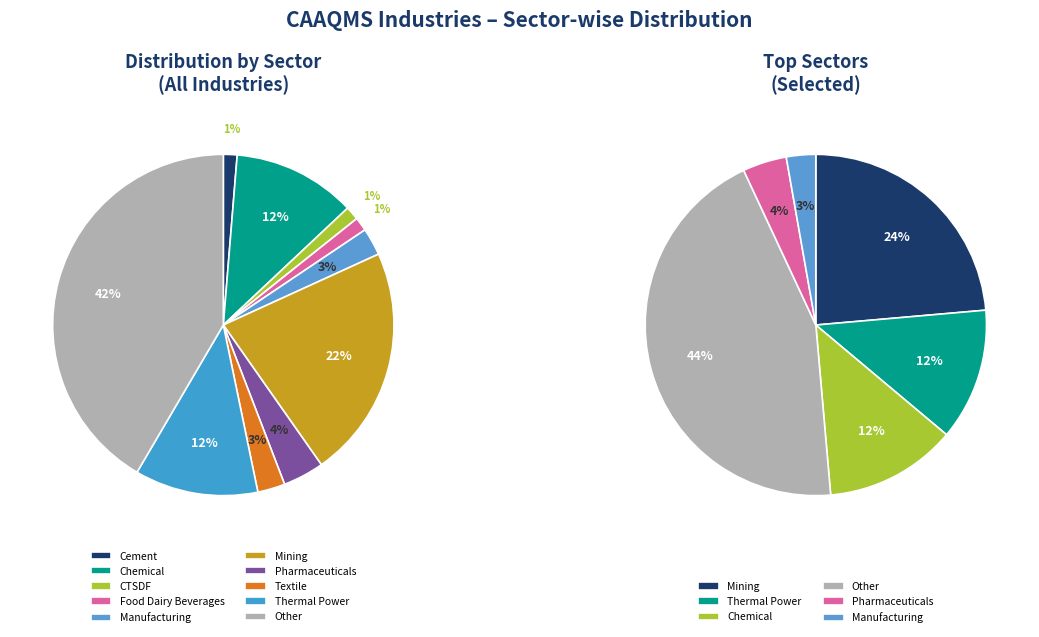

To the nearest percent, what is the average slice percentage?

10%